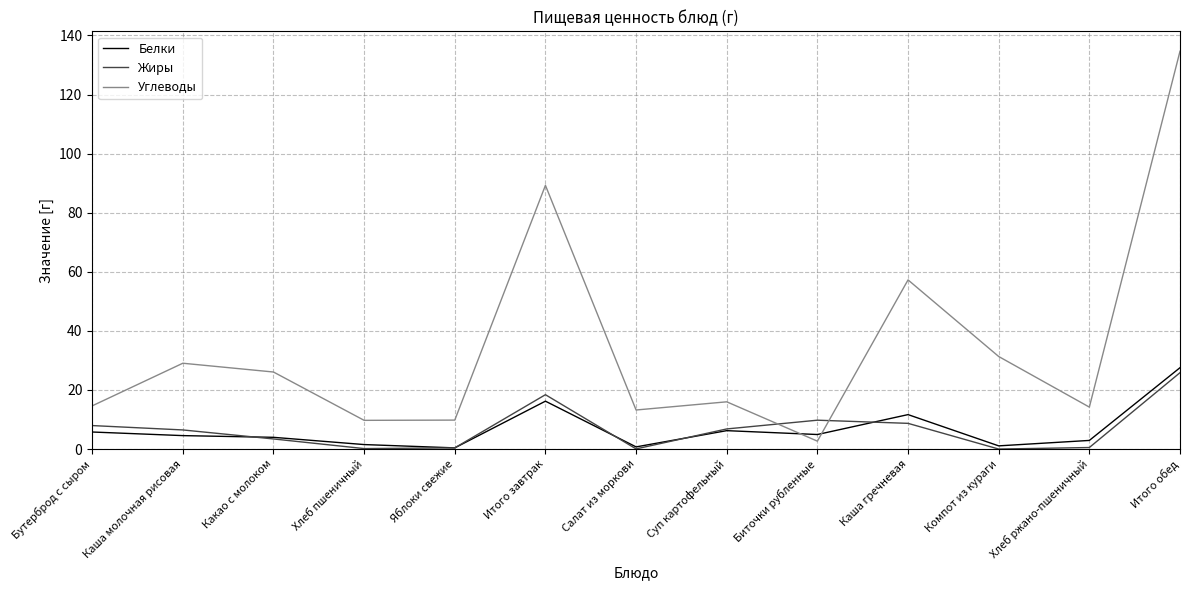

Between Биточки рубленные and Каша гречневая, which series saw the biggest shift?

Углеводы